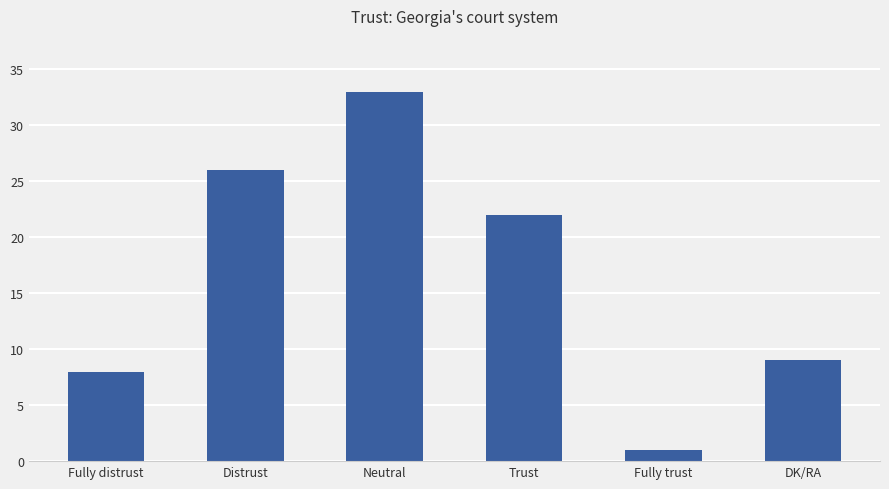

Rank the categories by value from highest to lowest.

Neutral, Distrust, Trust, DK/RA, Fully distrust, Fully trust